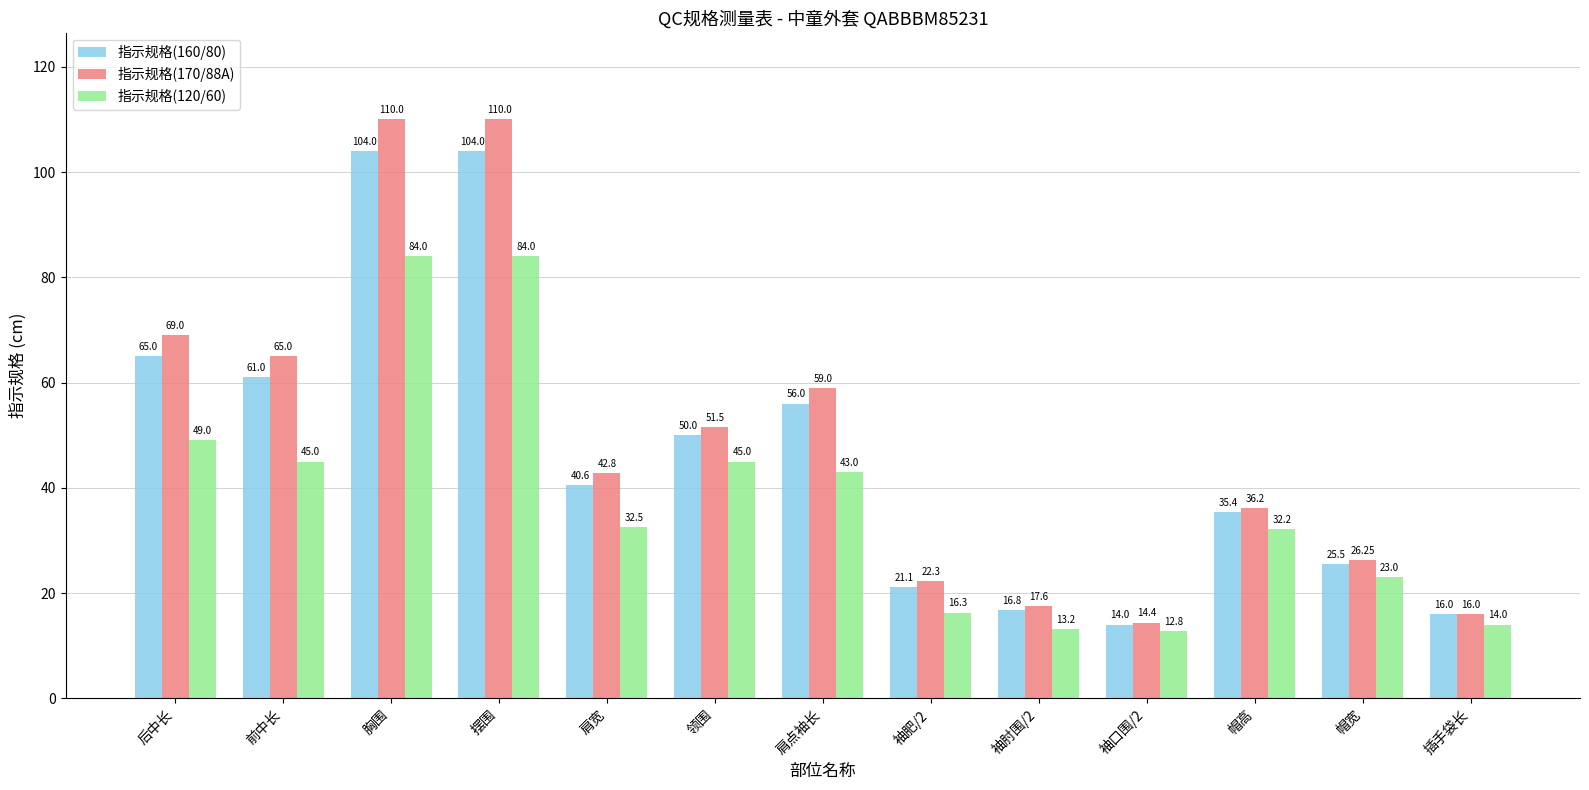

What is the minimum value for 指示规格(160/80)?

14.0